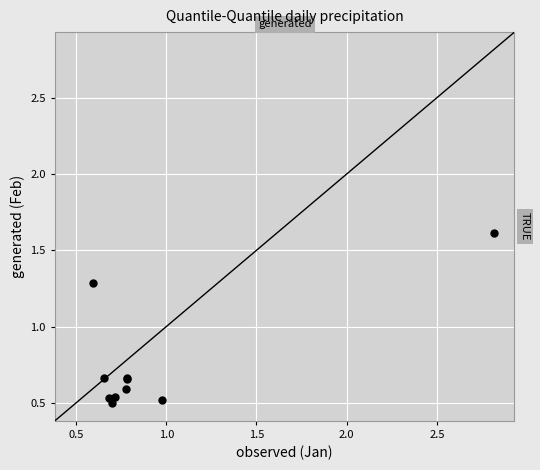

What Y value in the scatter plot is closest to 1?

1.3